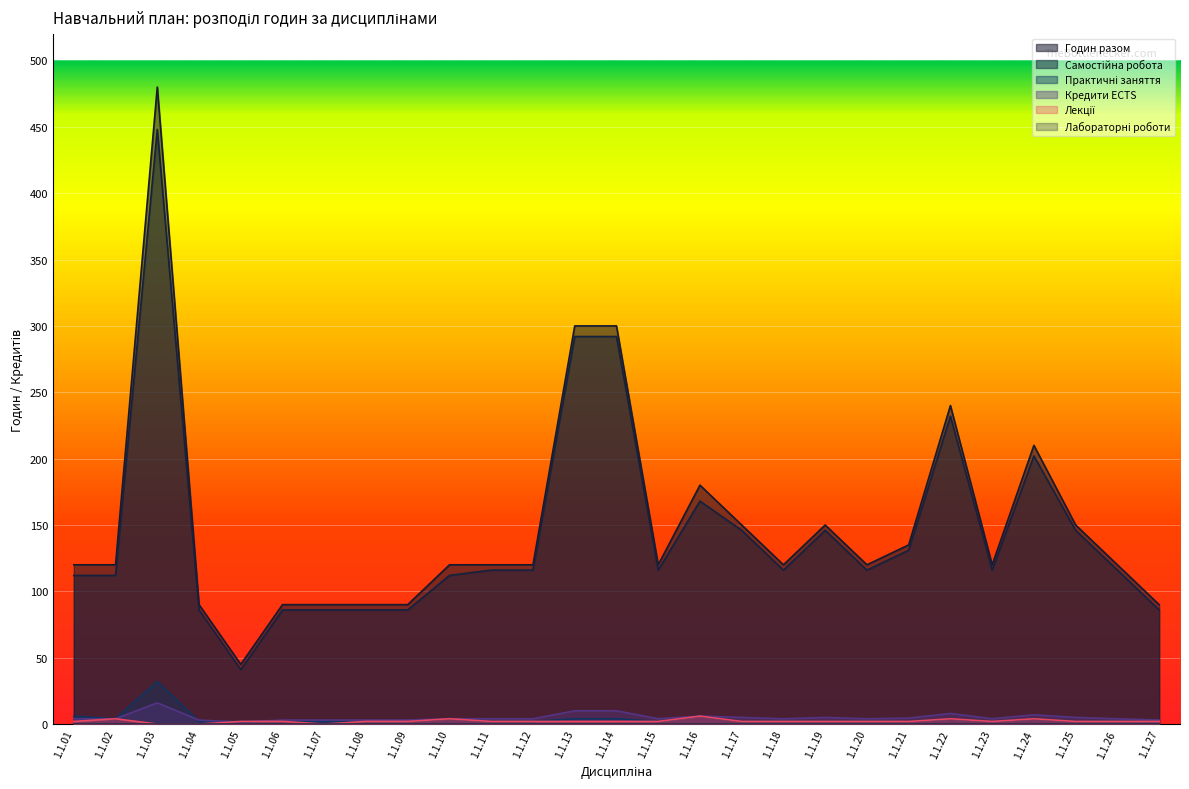

Which category has the lowest value in the Лекції series?

1.1.03